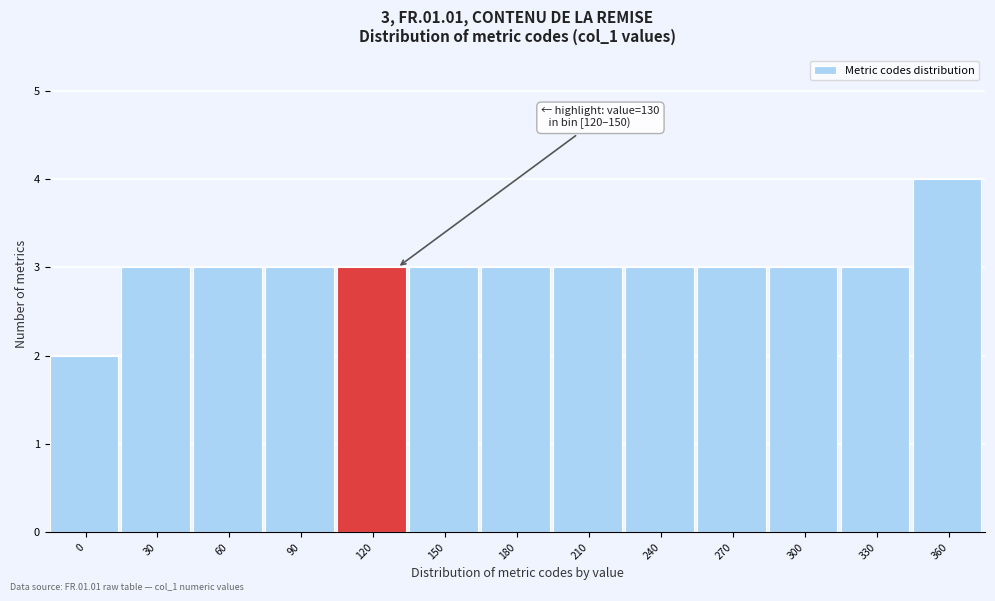

Reading left to right, what are all the values shown in this chart?

2	3	3	3	3	3	3	3	3	3	3	3	4